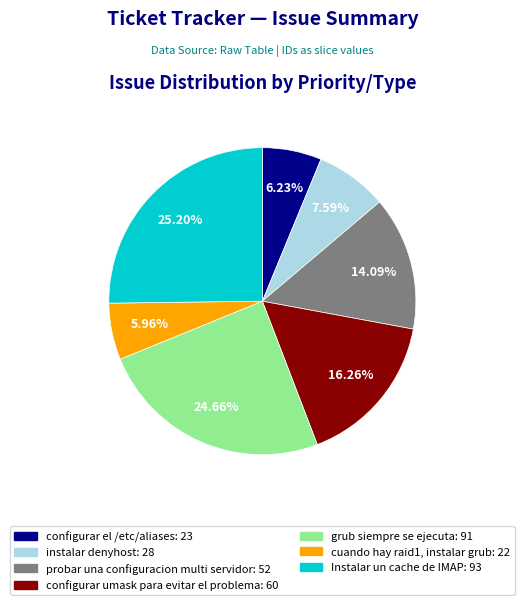

Between configurar el /etc/aliases and Instalar un cache de IMAP, which is larger?

Instalar un cache de IMAP